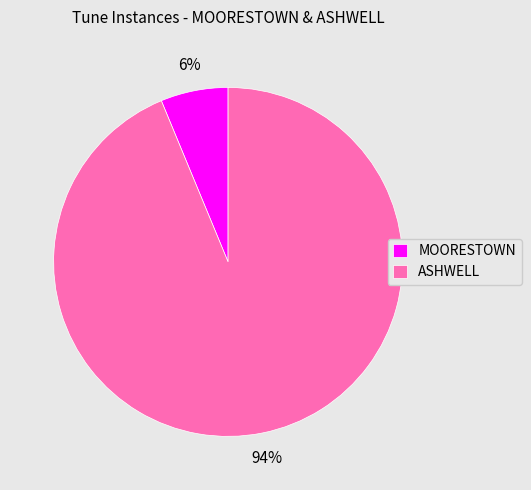

To the nearest percent, what is the combined percentage of ASHWELL and MOORESTOWN?

100%